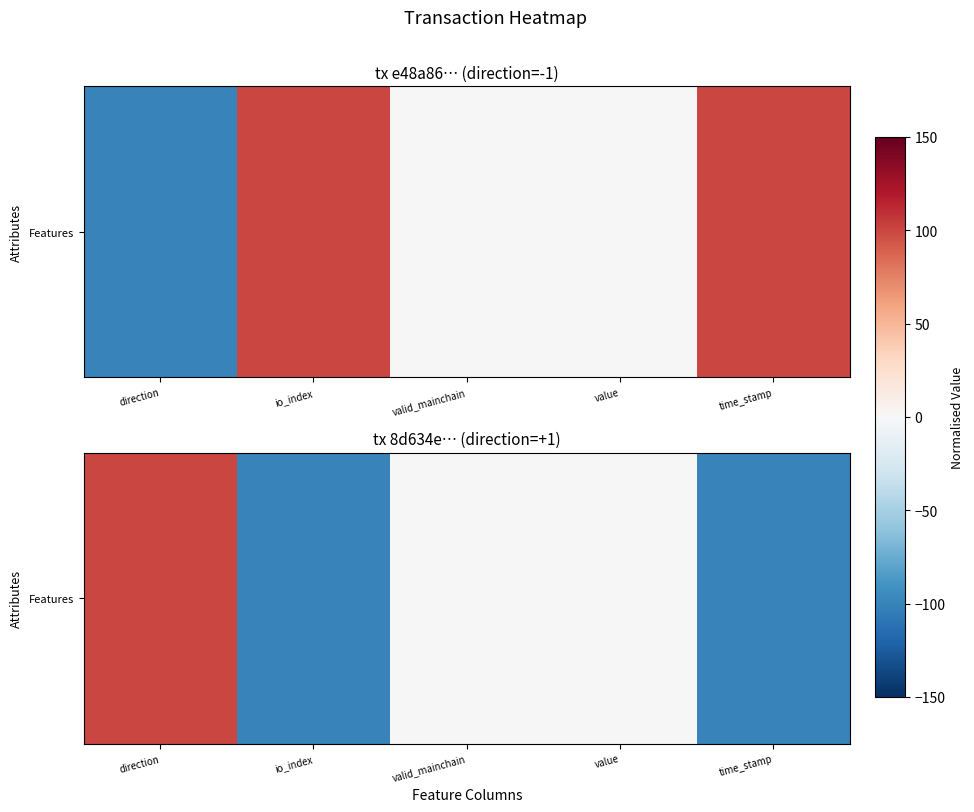

At which category does the chart reach its peak across all series?

direction